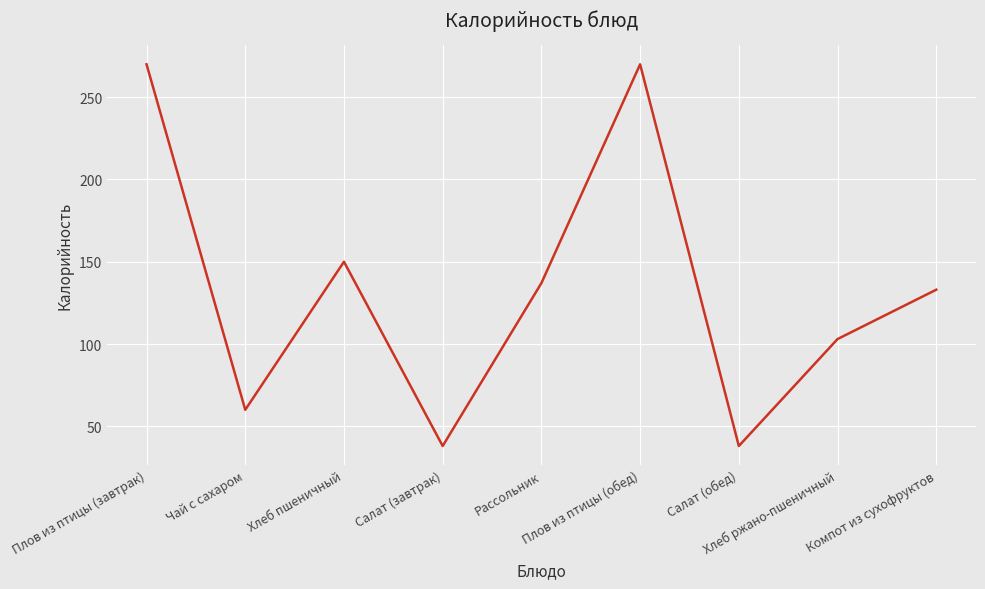

What is the greatest value displayed?

270